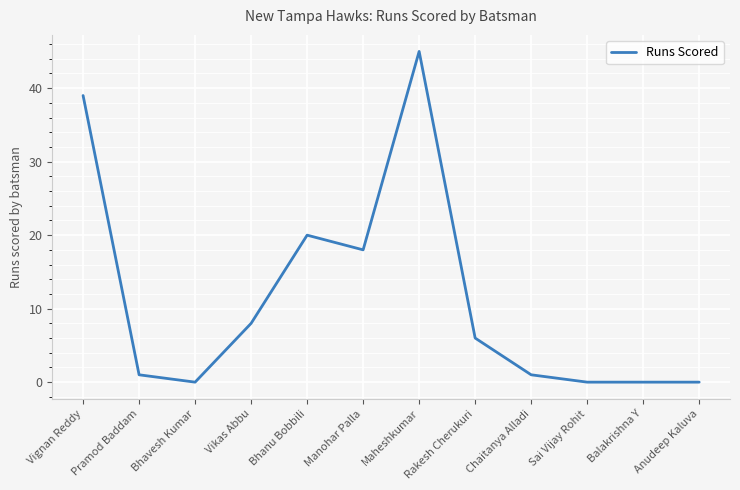

Reading right to left, list all the values displayed in this chart.

0	0	0	1	6	45	18	20	8	0	1	39